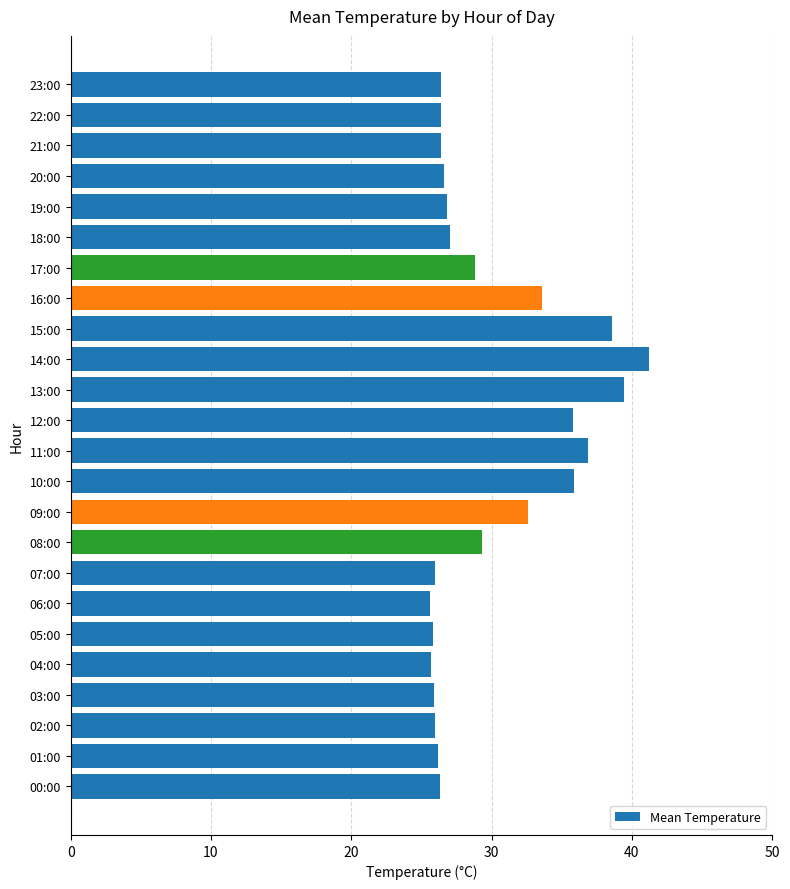

What is the smallest value displayed?

25.6